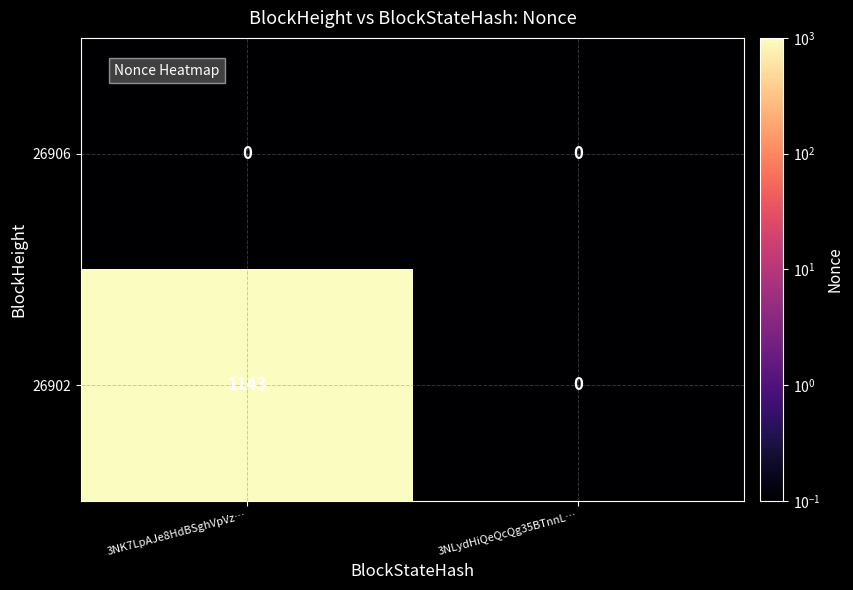

At which label is 26902 closest to 571?

3NLydHiQeQcQg35BTnnL…